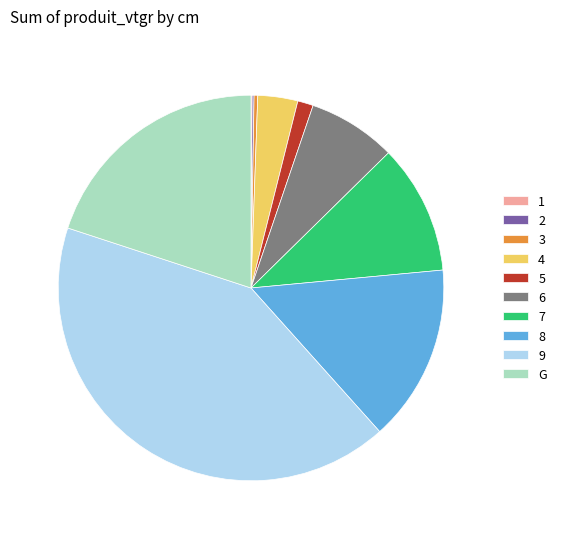

Do 5 and 7 together represent more than half of the pie?

No